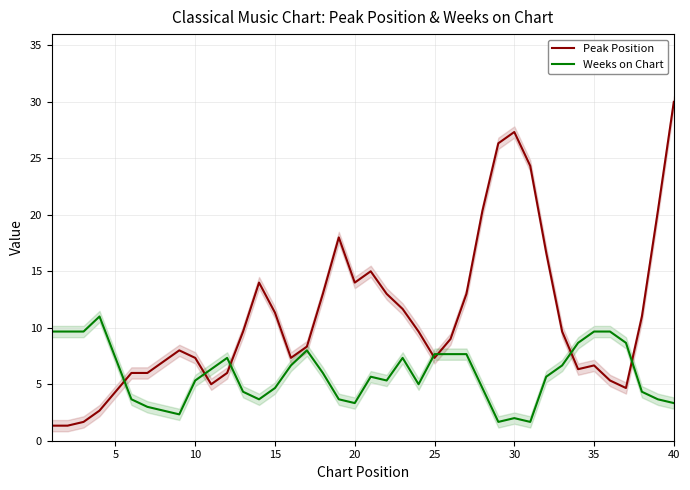

The Weeks on Chart series shows 5.3 at 10. True or false?

True